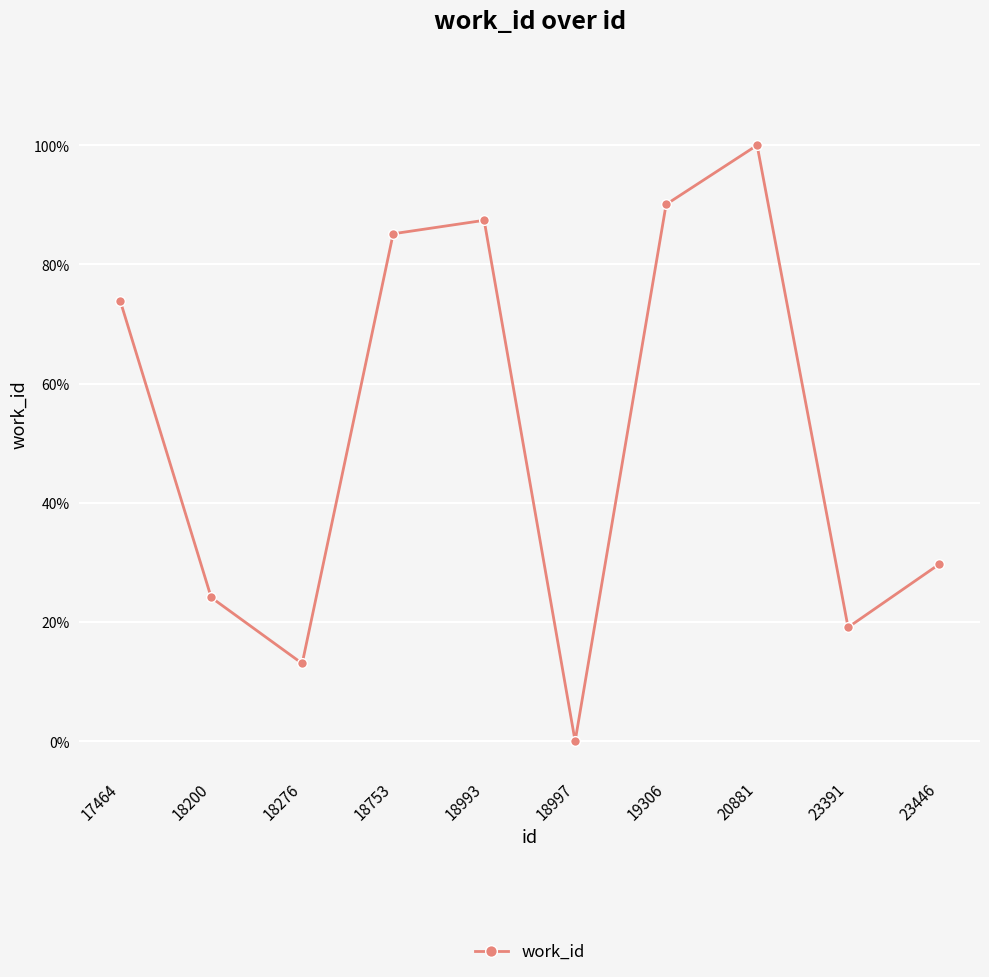

Which category has the lowest value across all series?

18997